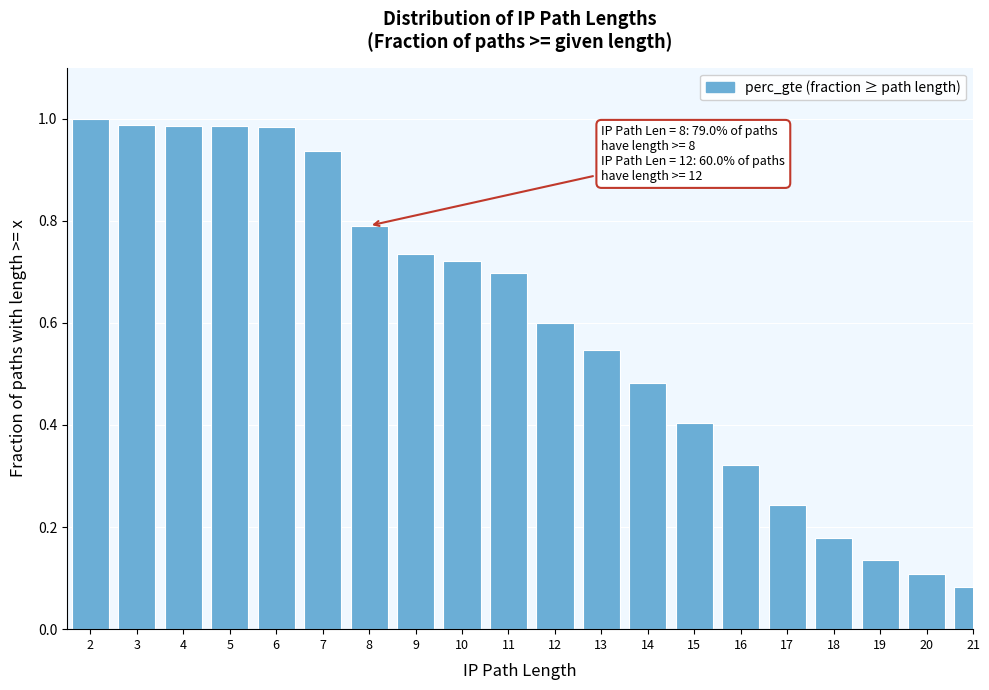

Which category has the lowest value across all series?

21